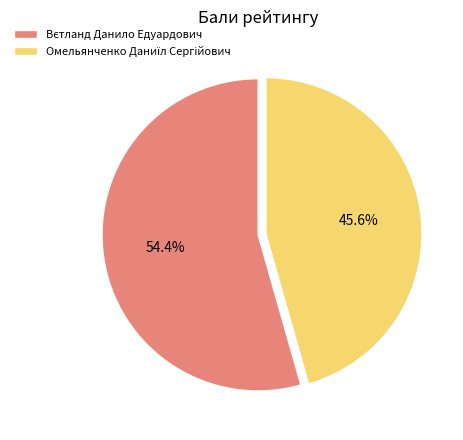

Does any single category account for the majority?

Yes